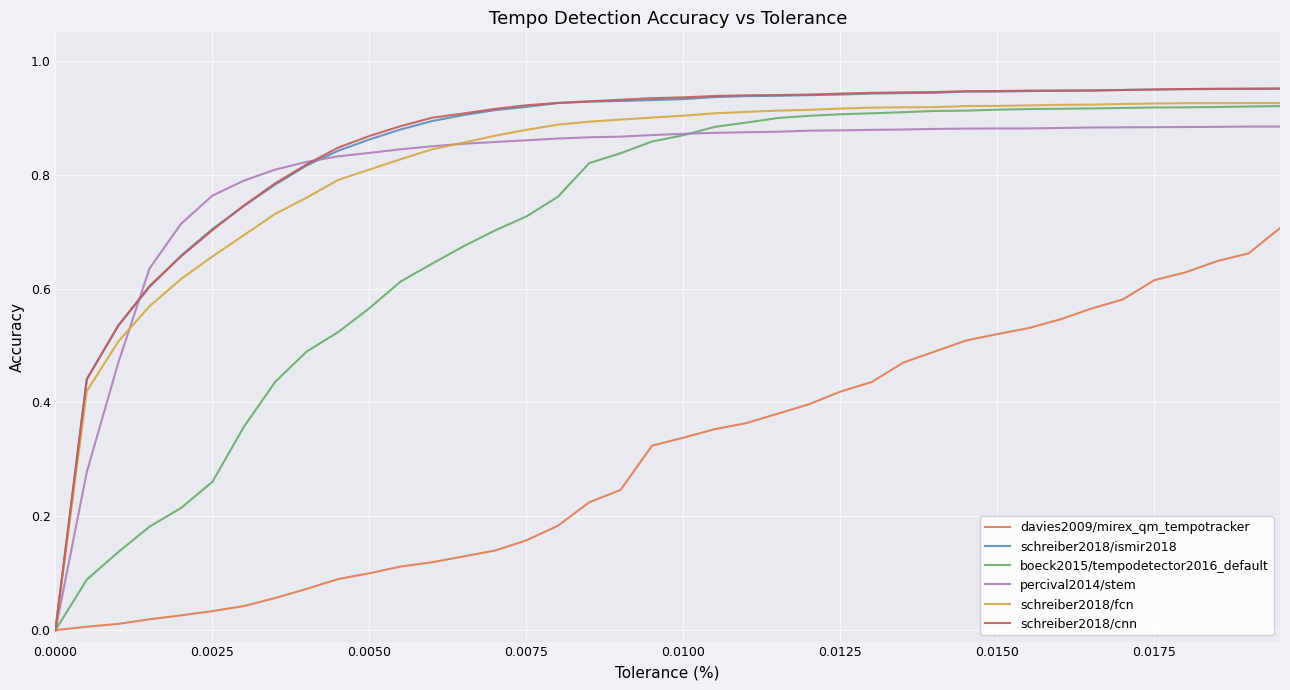

Is the value of boeck2015/tempodetector2016_default at 0.0075 greater than the value of schreiber2018/cnn at 0.0100?

No